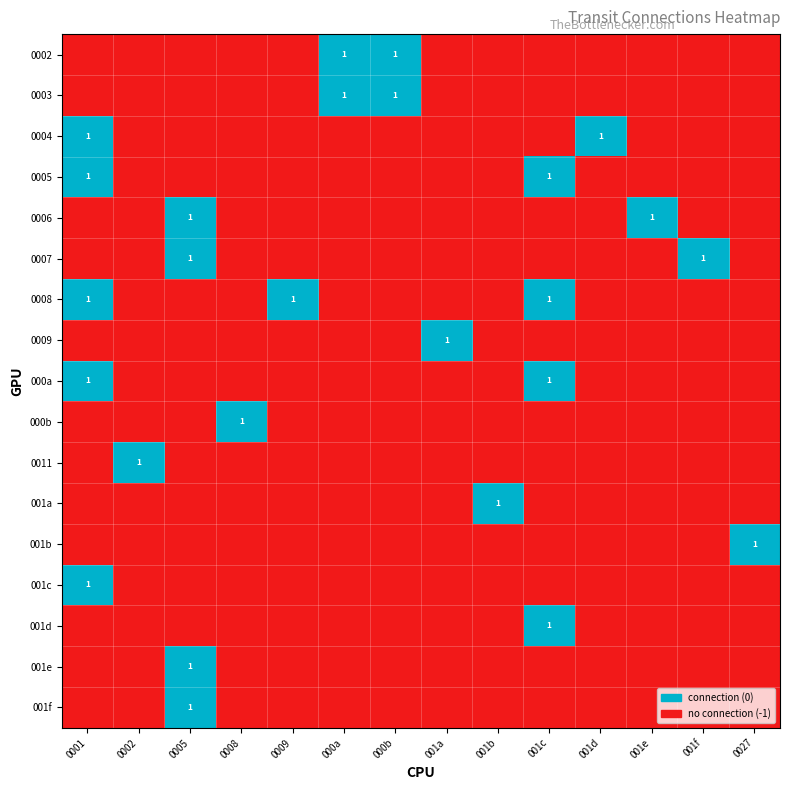

Is it true that 000a equals 1 at 0001?

True